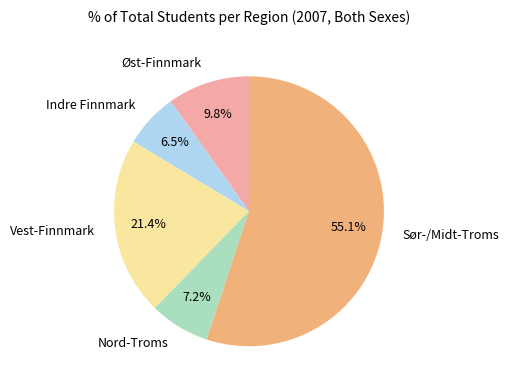

To the nearest percent, what percentage of the pie is Sør-/Midt-Troms?

55%